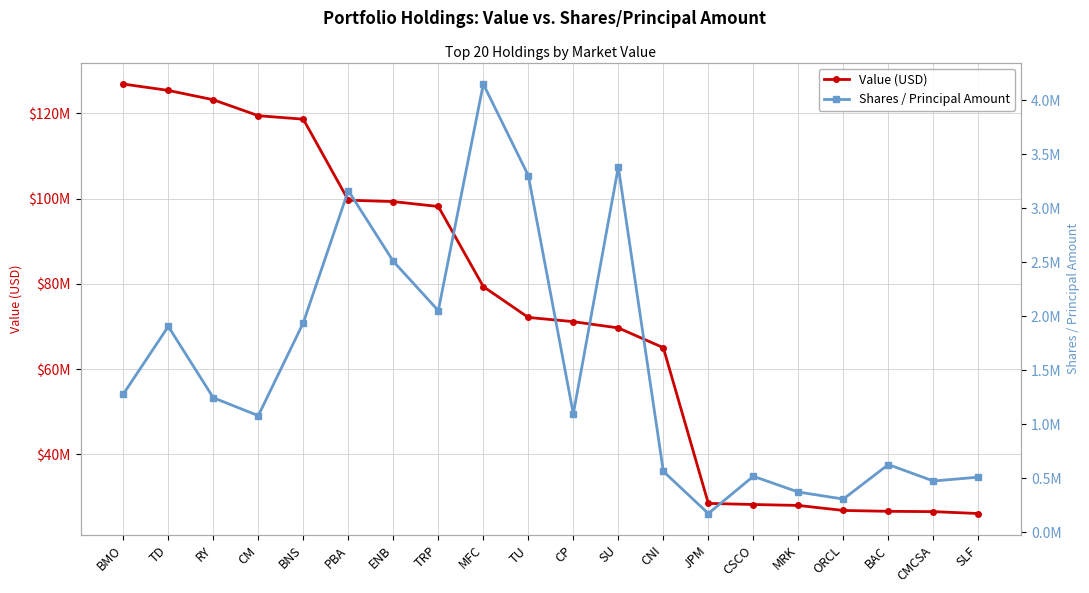

What is the minimum value for Shares / Principal Amount?

174150